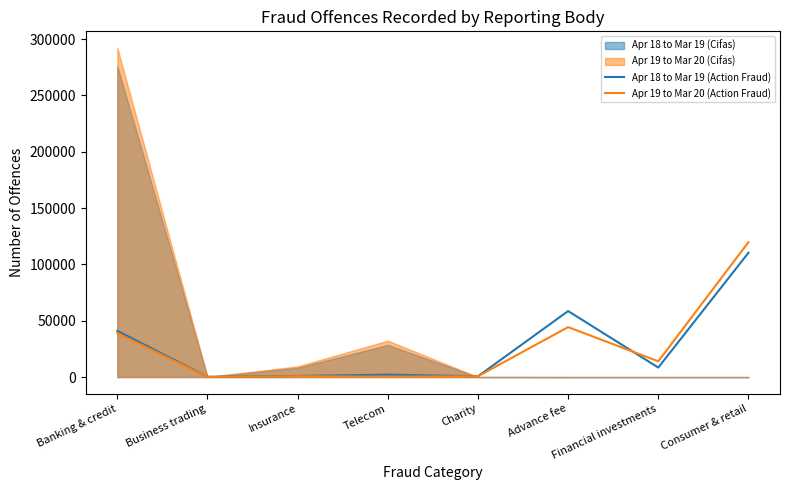

Is the value of Apr 18 to Mar 19 (Action Fraud) at Financial investments greater than the value of Apr 19 to Mar 20 (Action Fraud) at Consumer & retail?

No